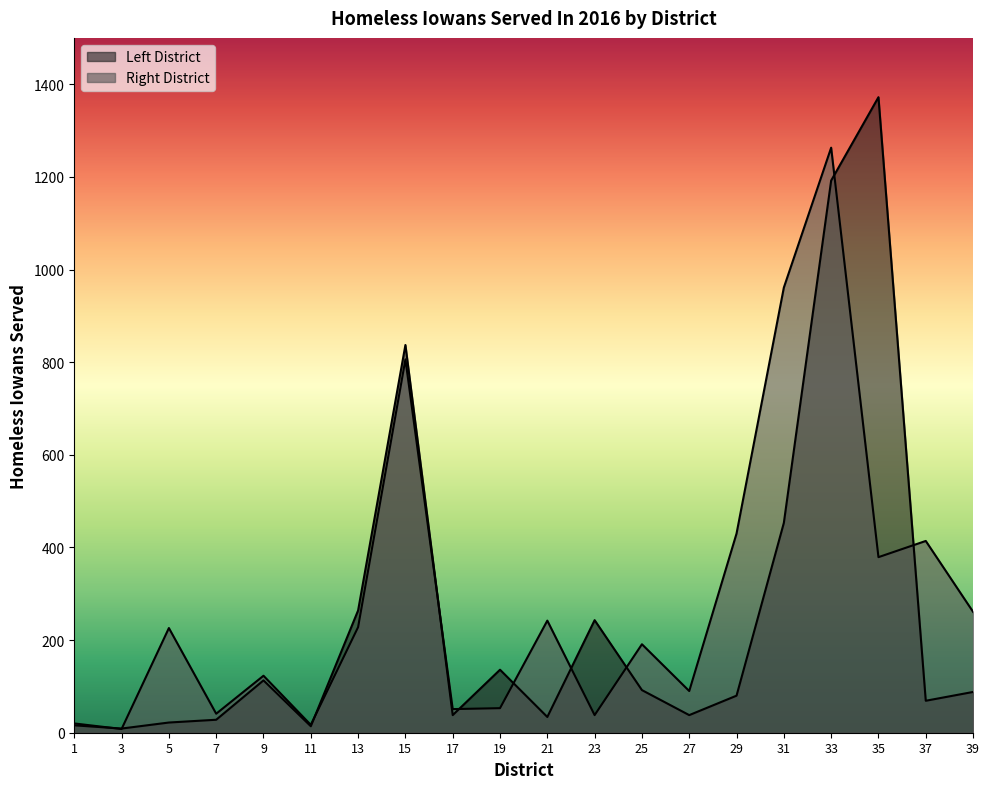

What is the value of the Right District point at the 3rd from the left?

226